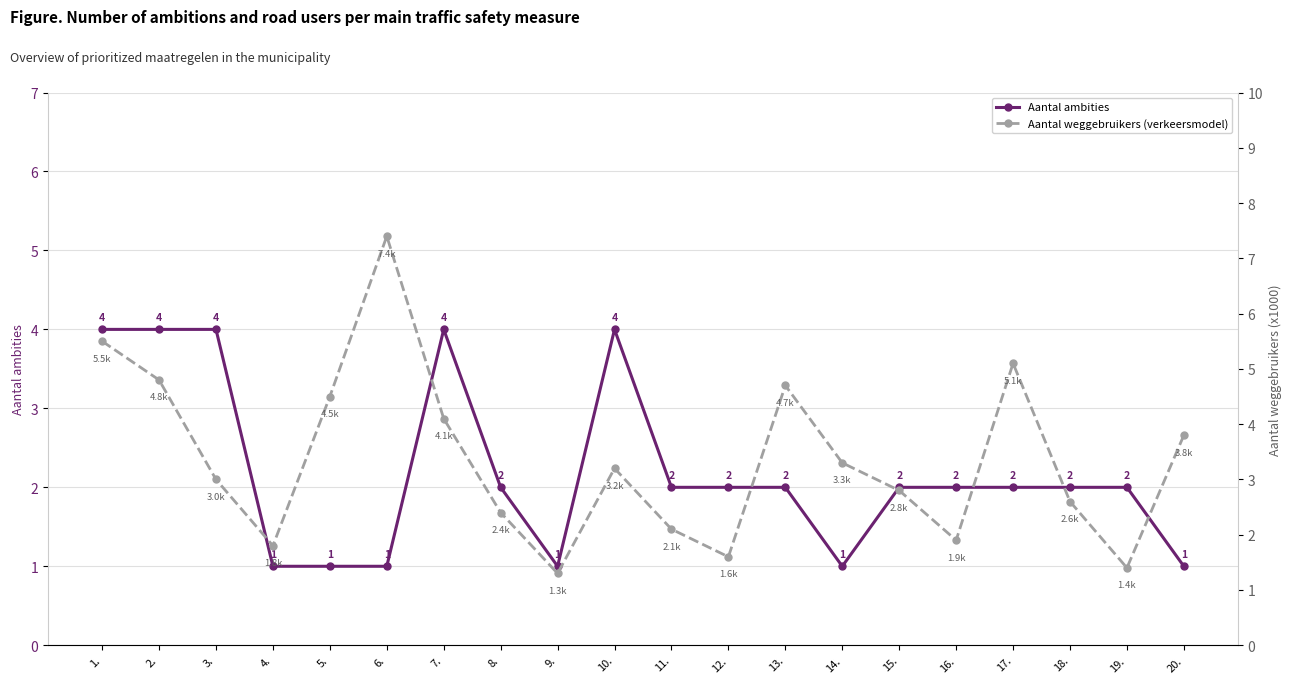

The Aantal ambities series shows 2.0 at 12.. True or false?

True